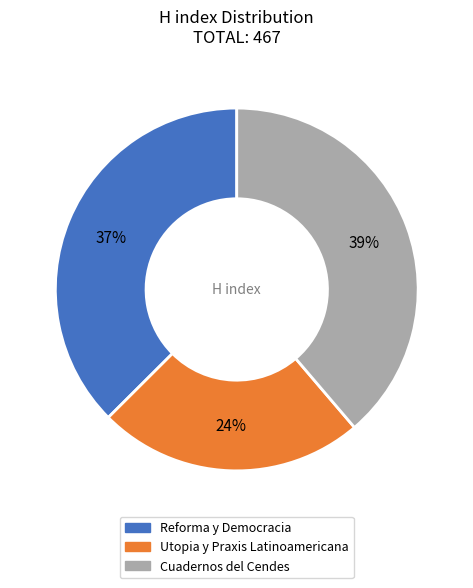

What percentage is the Utopia y Praxis Latinoamericana slice, to the nearest percent?

24%